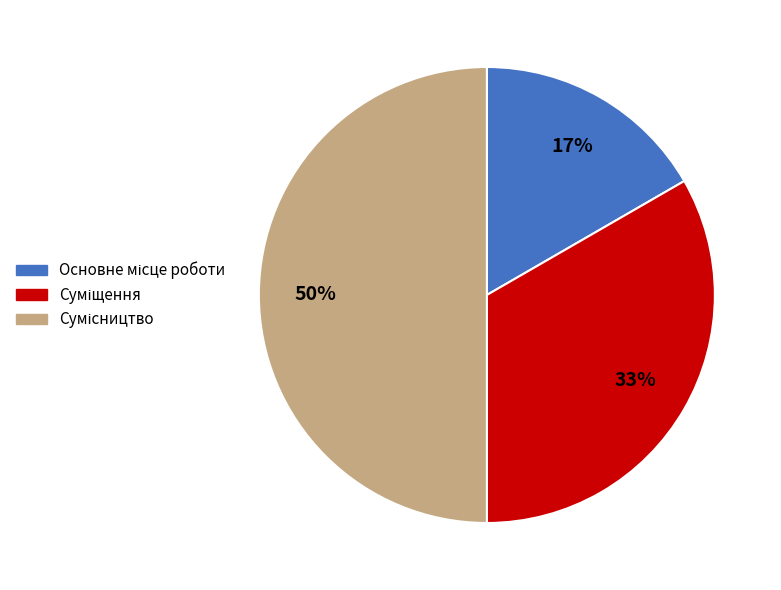

To the nearest percent, what is the difference between the largest and smallest slice percentages?

33%